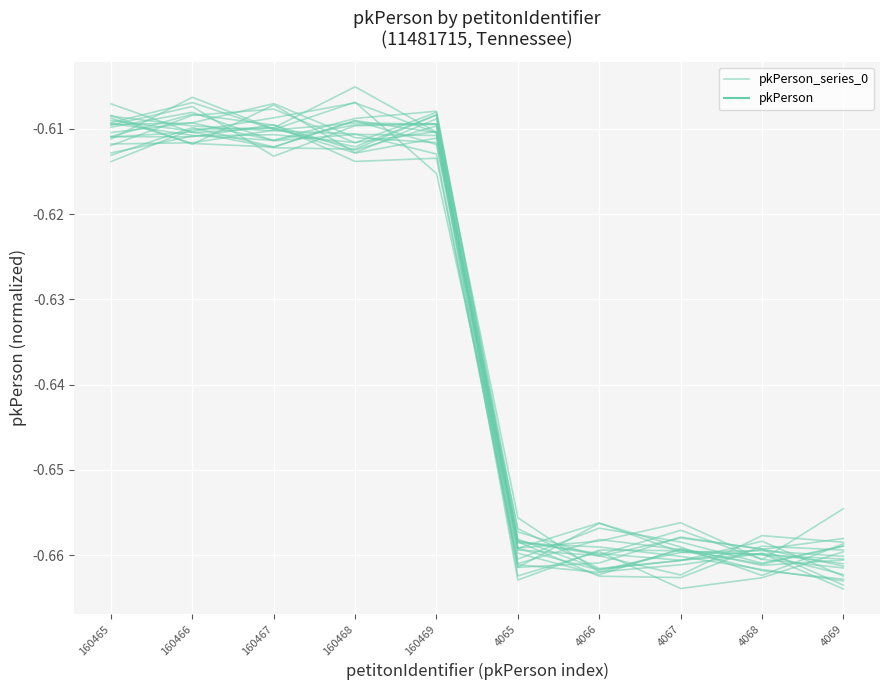

What is the average value?

-0.6